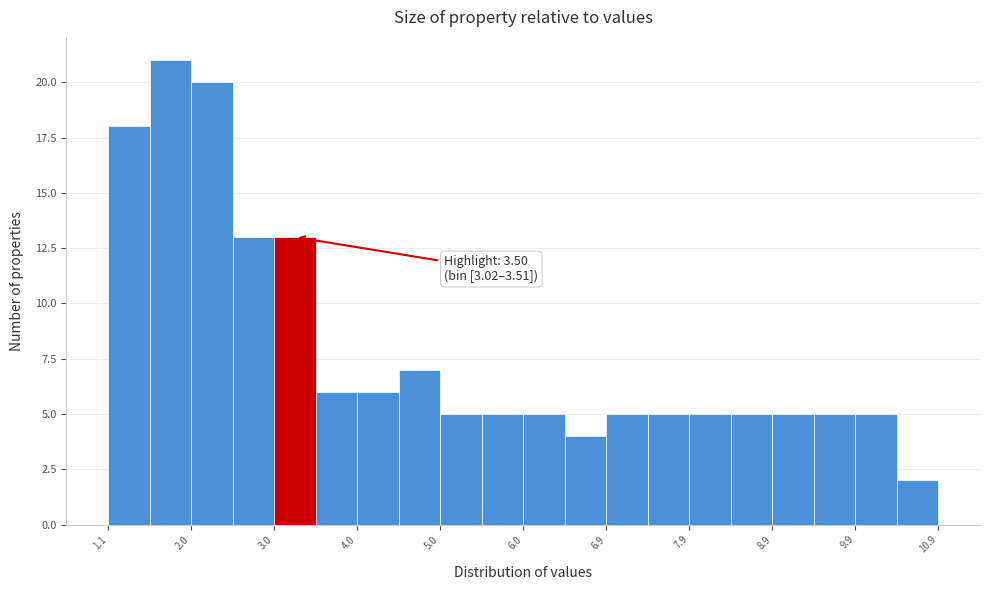

Over which range of the x-axis is the bar tallest?

1.5 to 2.0